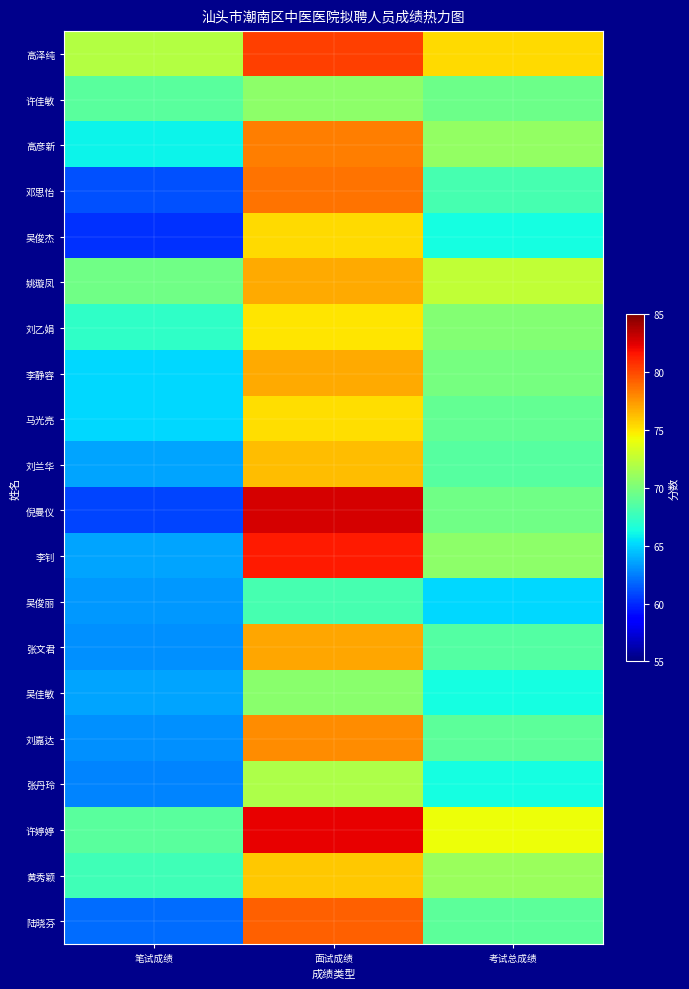

Which category has the highest value across all series?

面试成绩